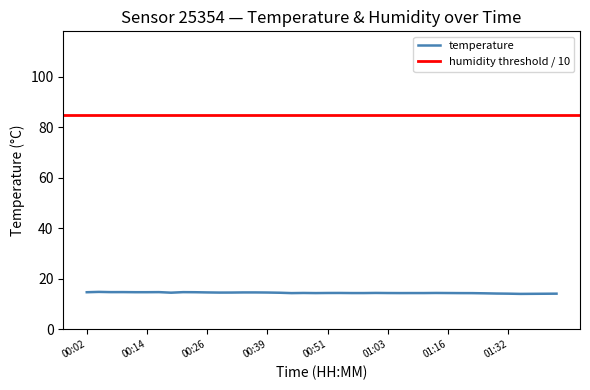

True or false: temperature has a value of 14.5 at 00:39.

True